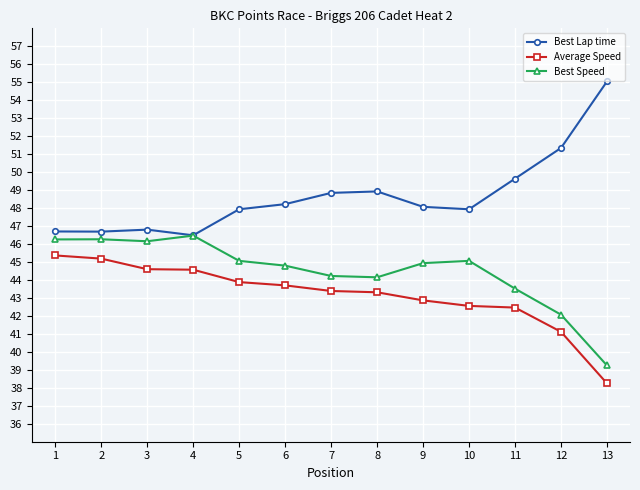

What is the spread (max minus min) of values at 7?

5.5